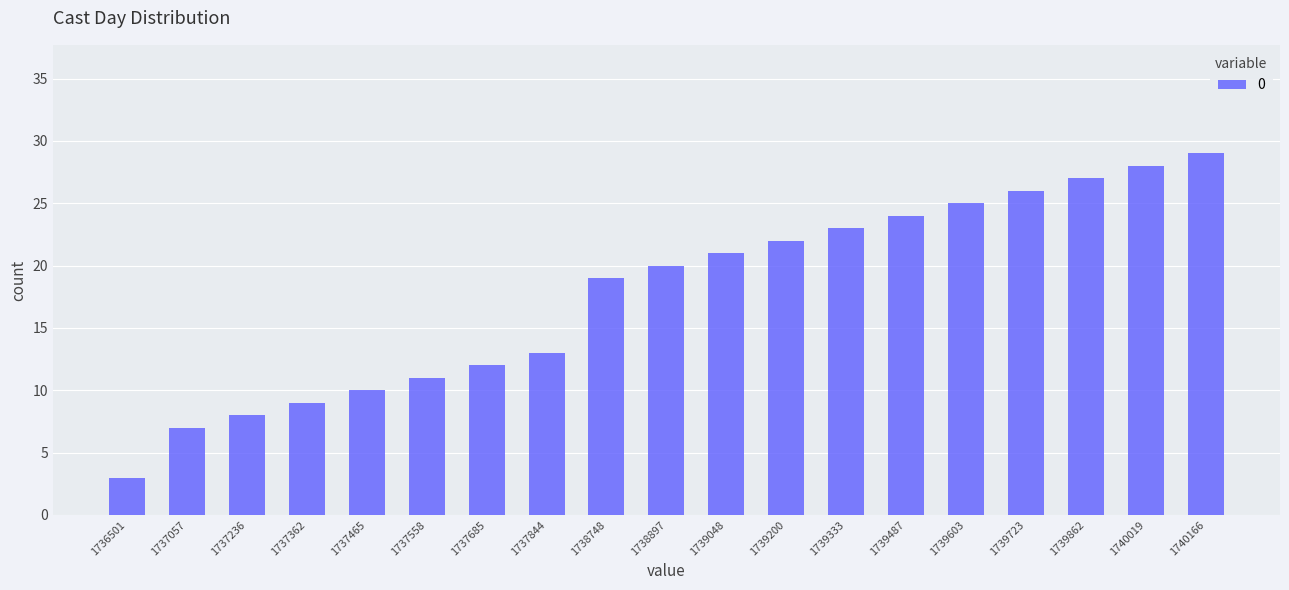

Between 1737685 and 1737844, which is larger?

1737844